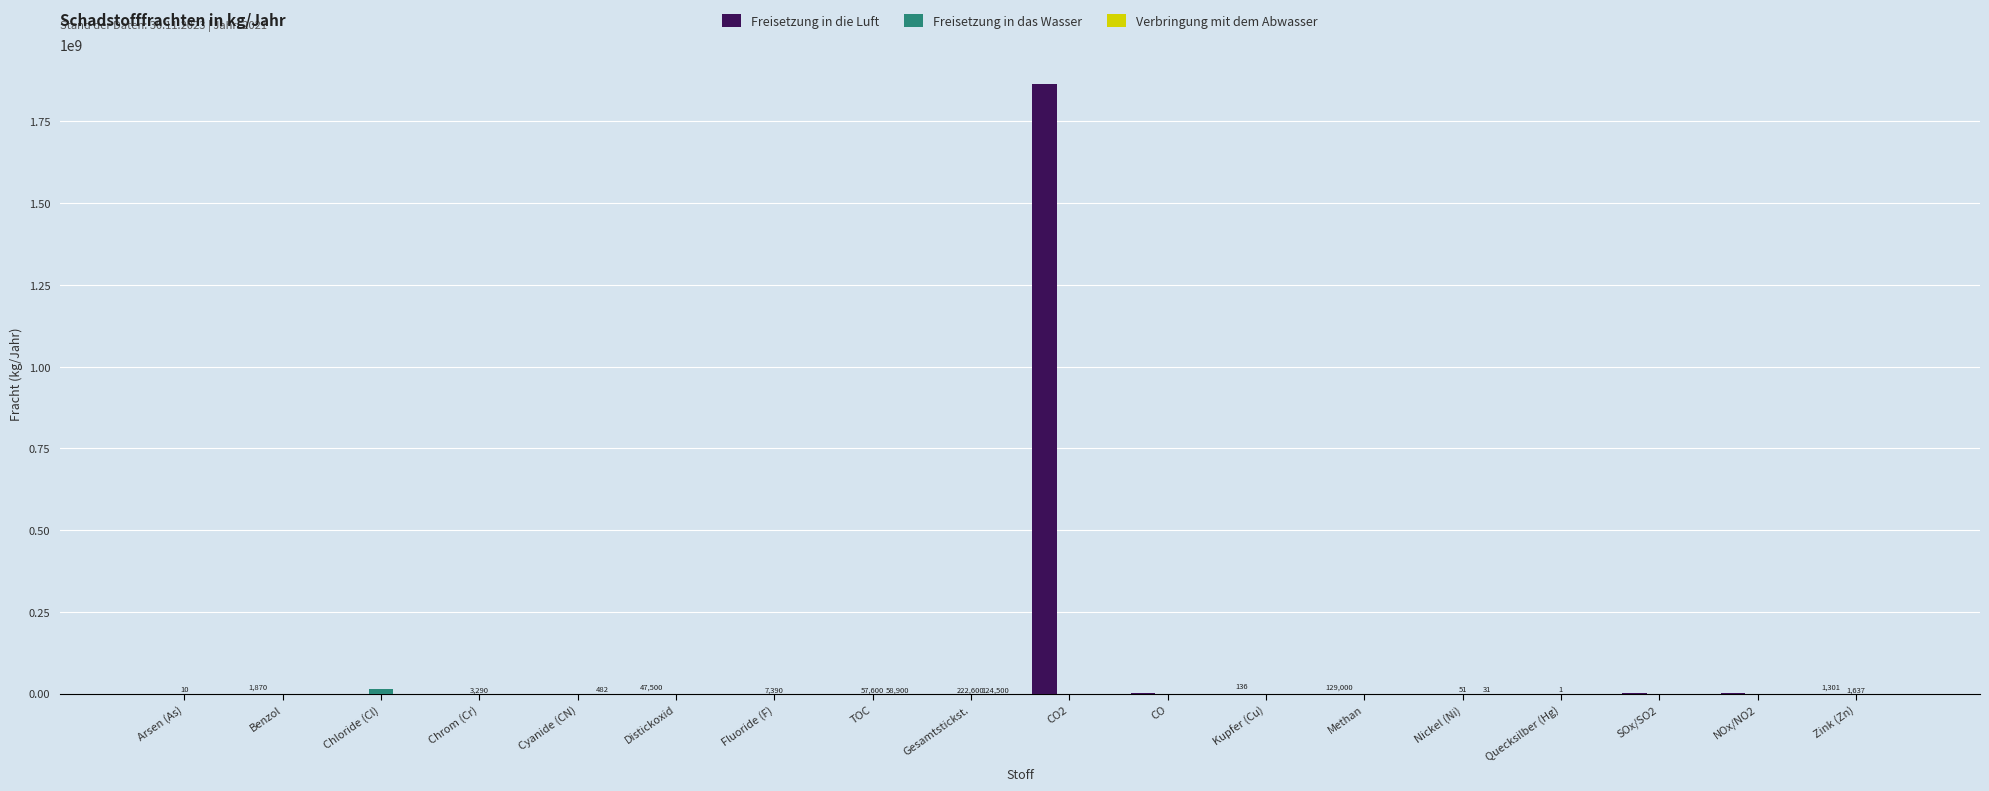

Which series has the largest total across all categories?

Freisetzung in die Luft